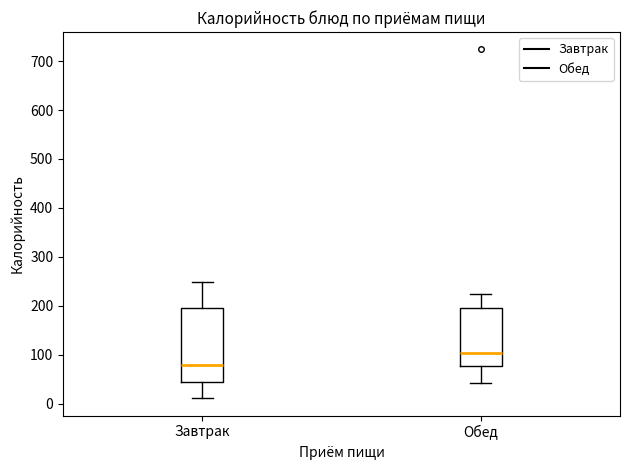

Where does the lower whisker of the box for Завтрак end on the y-axis? The values are not printed on the chart, so give them approximately, as read against the axis.

10